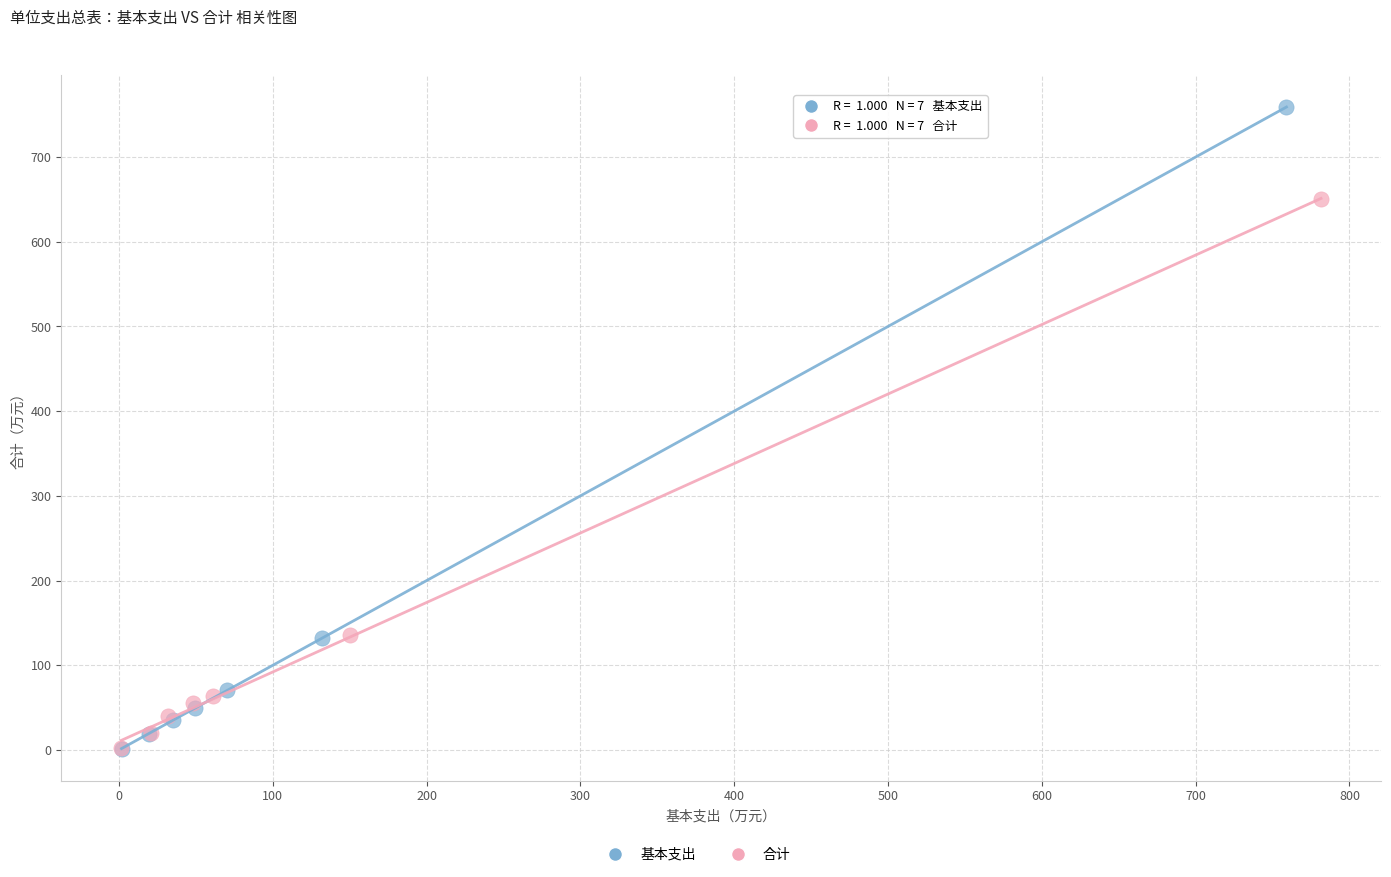

Which series reaches the maximum Y coordinate?

基本支出